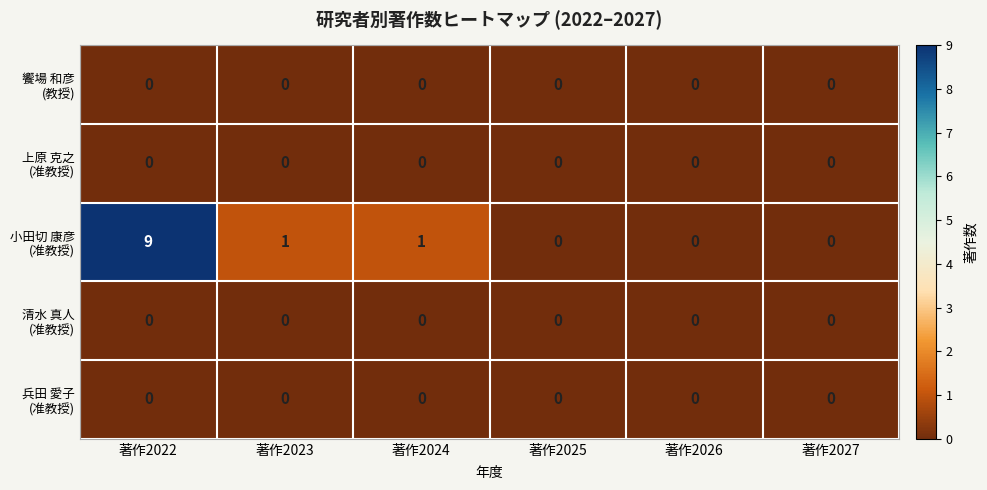

What is the maximum value shown in the chart?

9